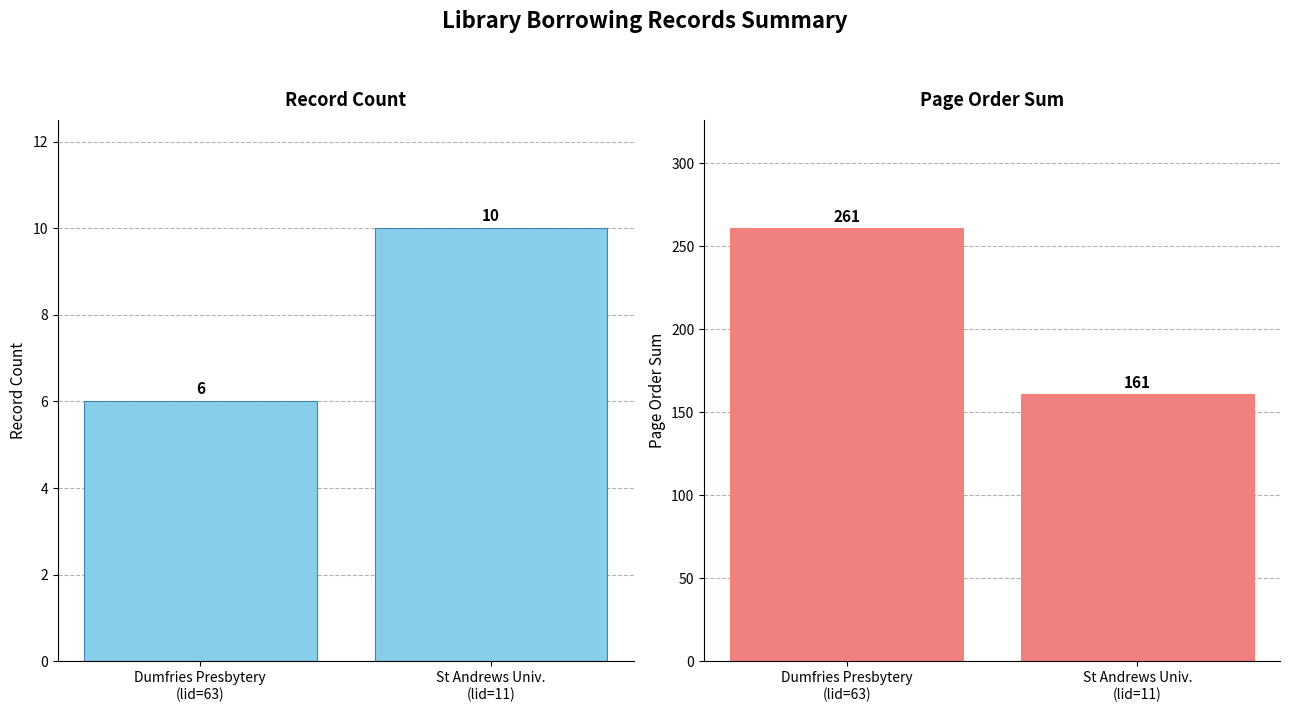

What are all the series names shown in the legend?

Record Count, Page Order Sum